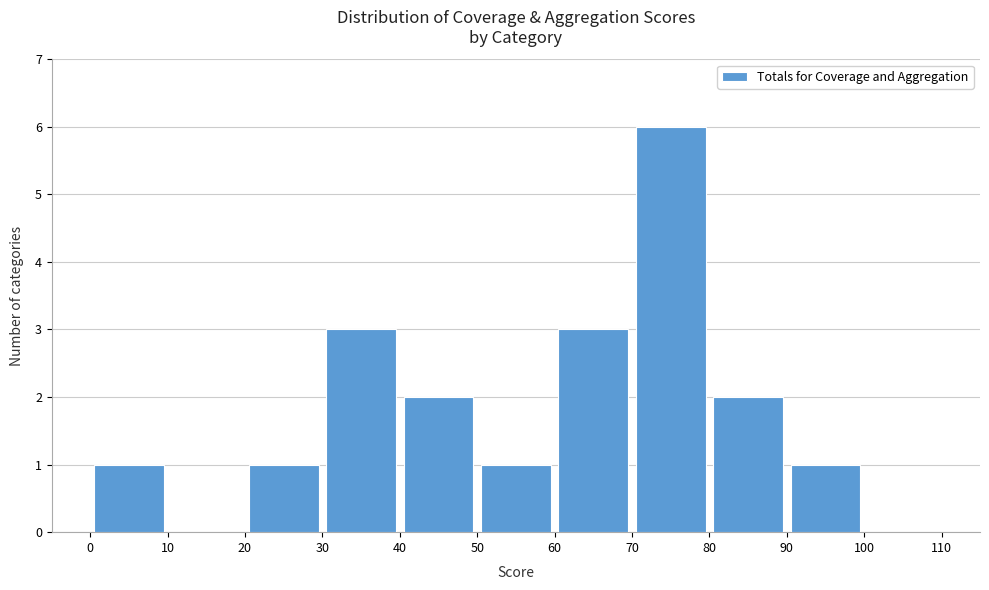

What is the height of the bar covering 80 to 90 on the x-axis? The values are not printed on the chart, so give them approximately, as read against the axis.

2